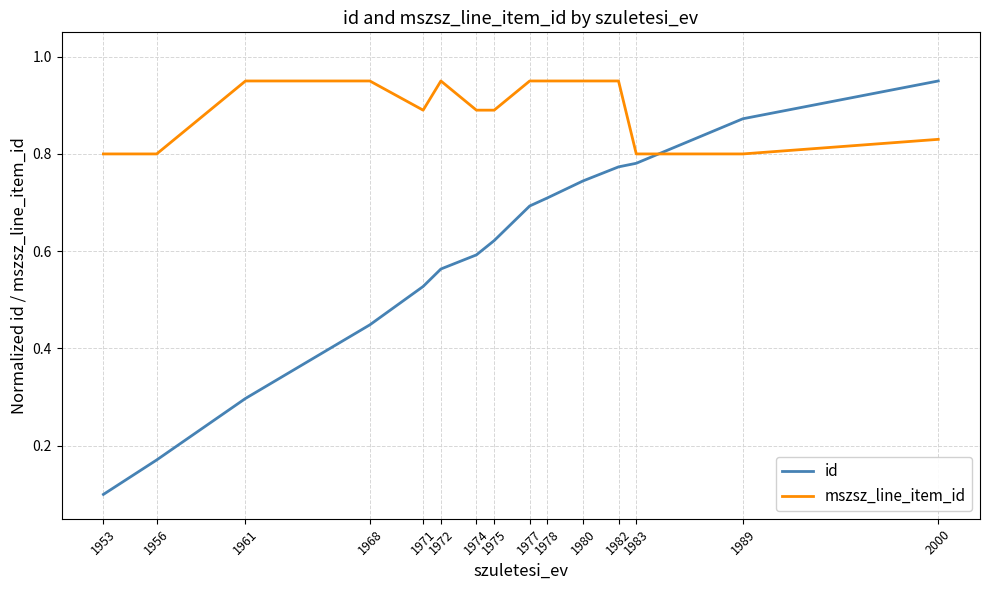

Is this an area chart (filled region under the line)?

No